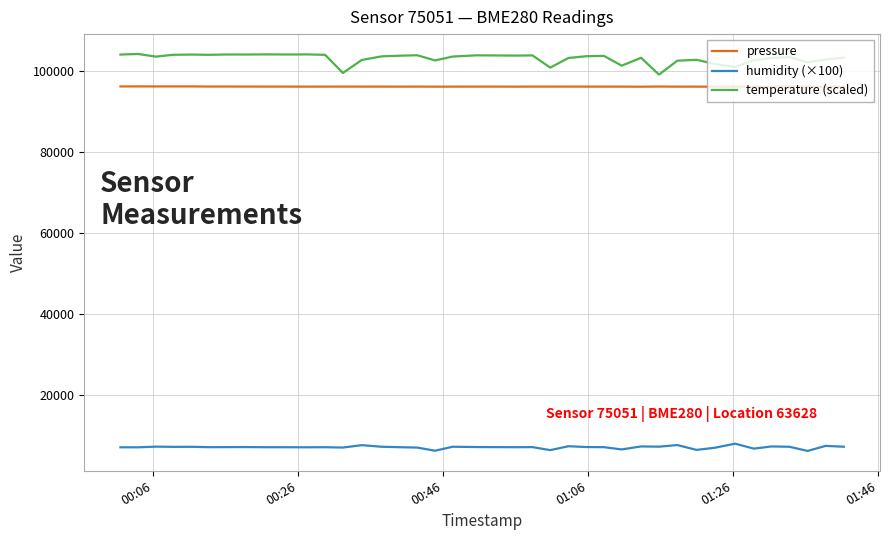

Does the chart display data point markers on the line(s)?

No